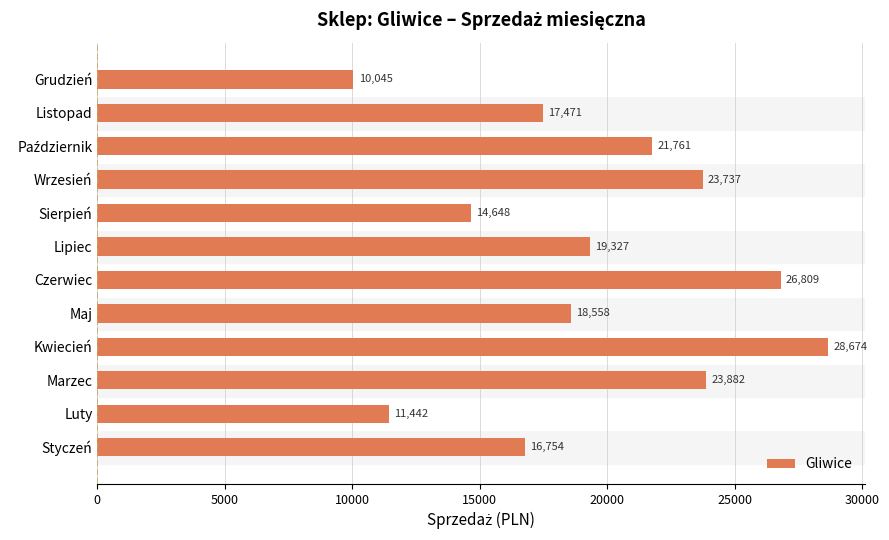

Between Maj and Marzec, which is larger?

Marzec